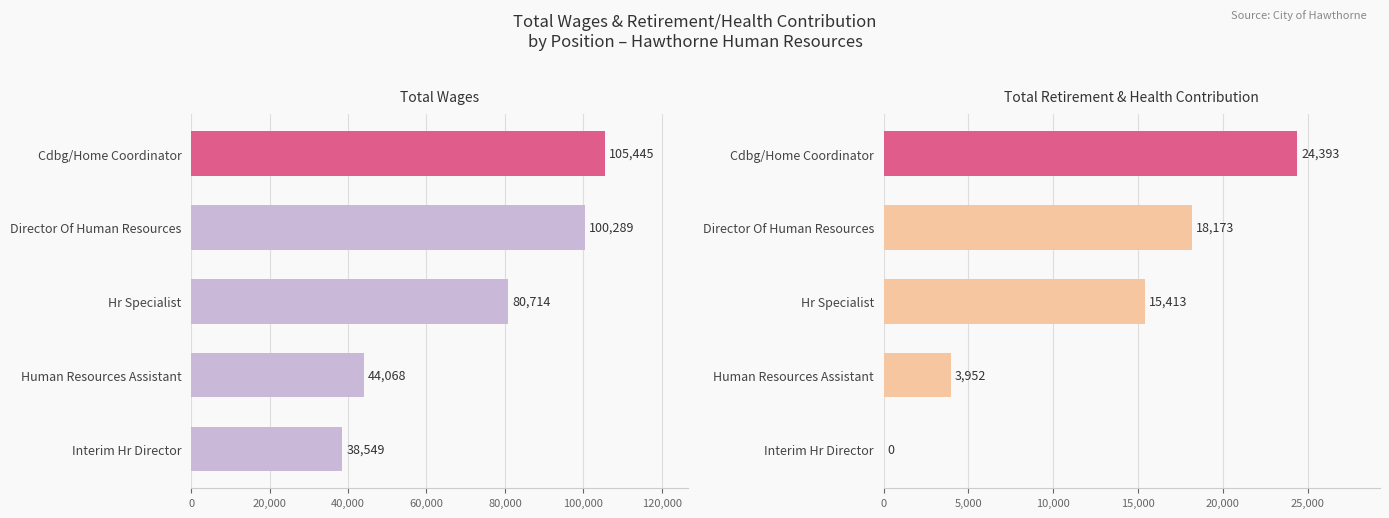

What is the sum of all Total Retirement & Health Contribution values?

61931